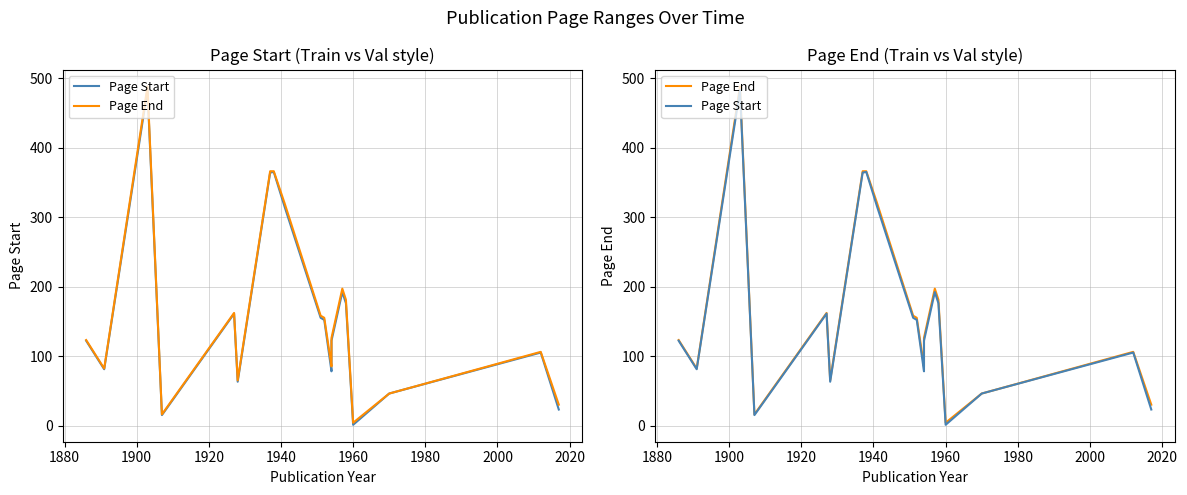

True or false: Page Start and Page End cross at least once.

False